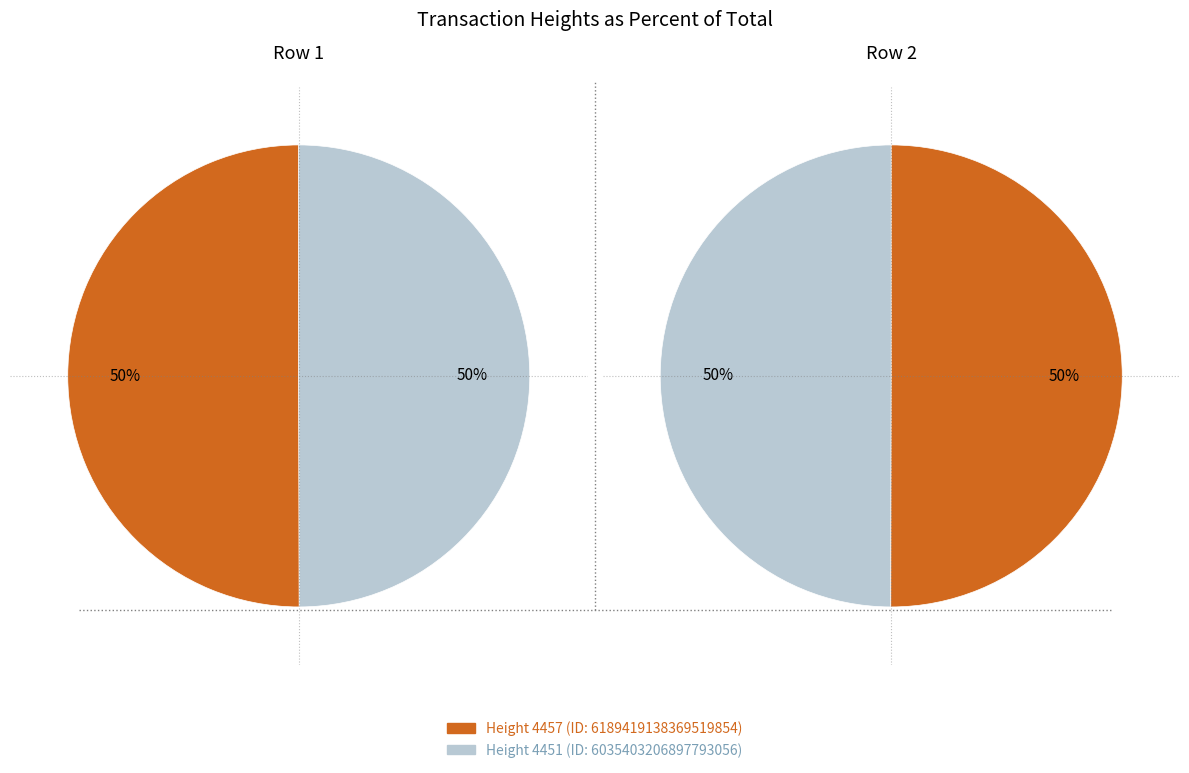

The 4451 slice represents 63% of the pie. True or false?

False